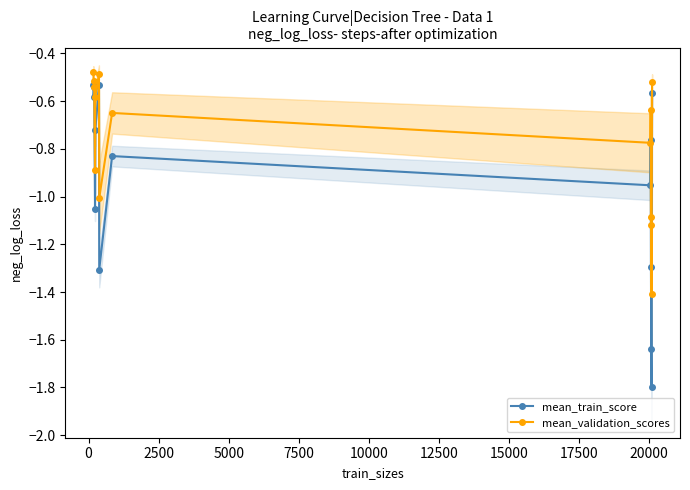

Is this an area chart (filled region under the line)?

No